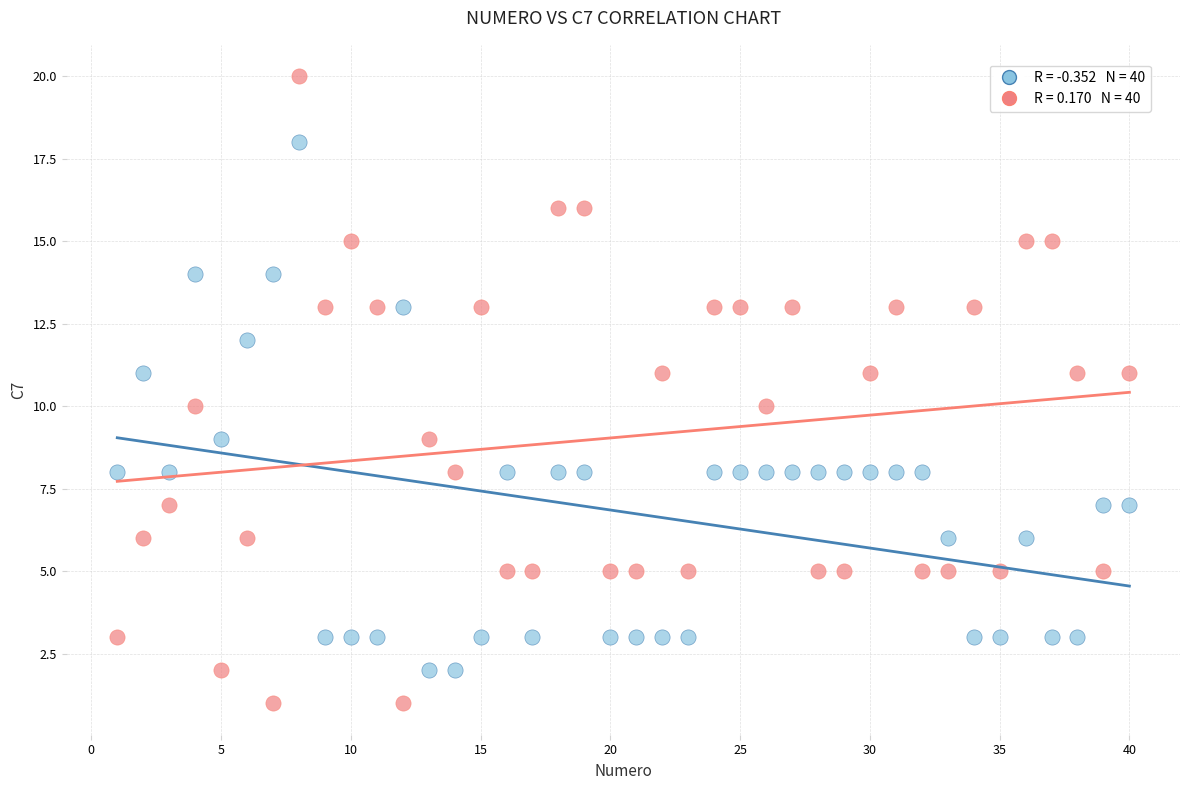

Across all data points, what is the range of X values (max minus min)?

39